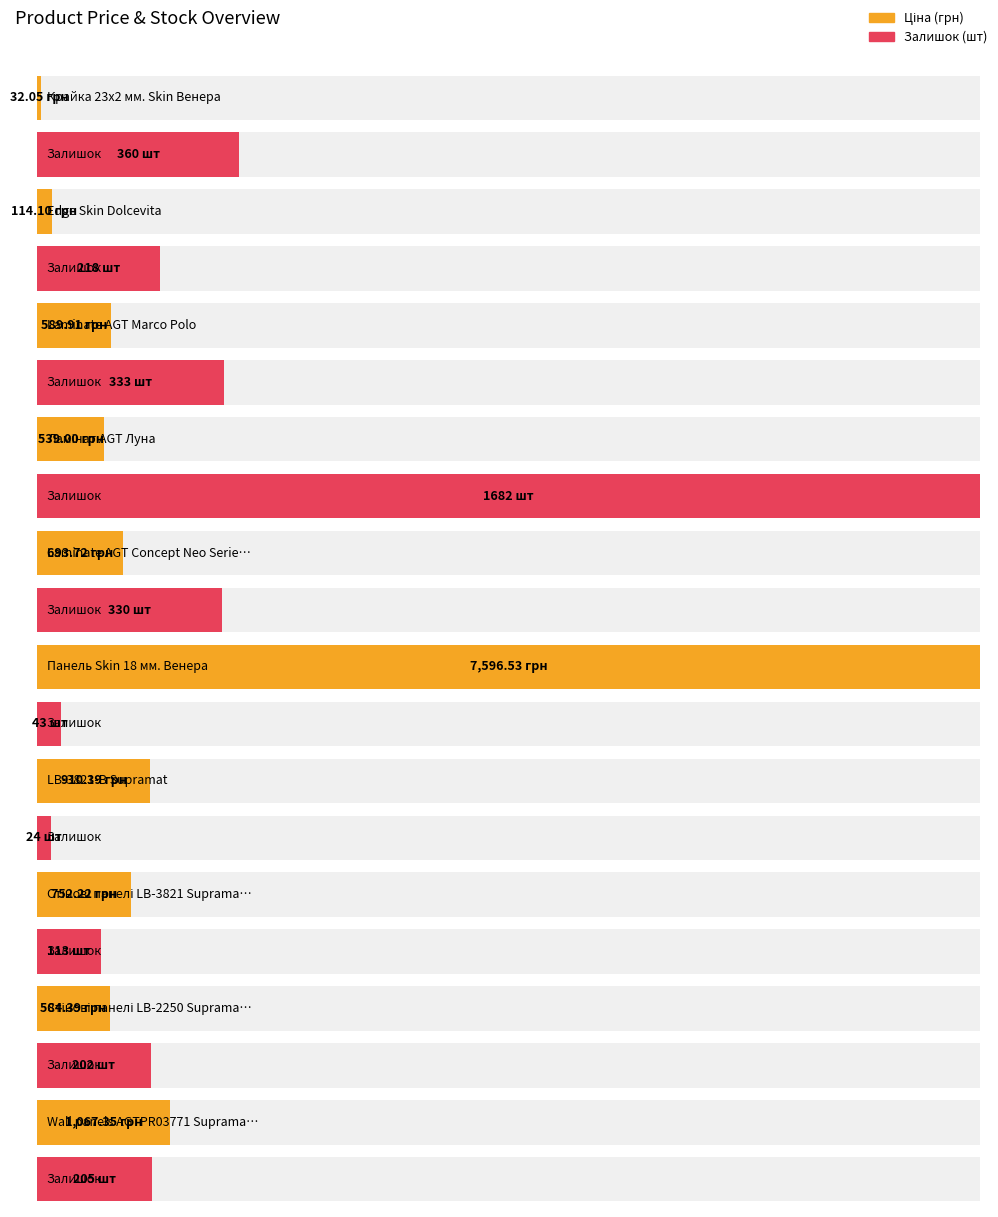

Reading left to right, extract all data points from this chart.

Ціна: Крайка 23x2 мм. Skin Венера=32.0	Edge Skin Dolcevita=114.1	Laminate AGT Marco Polo=589.9	Ламінат AGT Луна=539.0	Laminate AGT Concept Neo Series=693.7	Панель Skin 18 мм. Венера=7596.5	LB-3821-В Supramat=910.4	Стінові панелі LB-3821 Supramat=752.2	Стінові панелі LB-2250 Supramat=584.4	Wall panels AGTPR03771 Supramat=1067.3
Залишок: Крайка 23x2 мм. Skin Венера=360.0	Edge Skin Dolcevita=218.0	Laminate AGT Marco Polo=333.0	Ламінат AGT Луна=1682.0	Laminate AGT Concept Neo Series=330.0	Панель Skin 18 мм. Венера=43.0	LB-3821-В Supramat=24.0	Стінові панелі LB-3821 Supramat=113.0	Стінові панелі LB-2250 Supramat=202.0	Wall panels AGTPR03771 Supramat=205.0